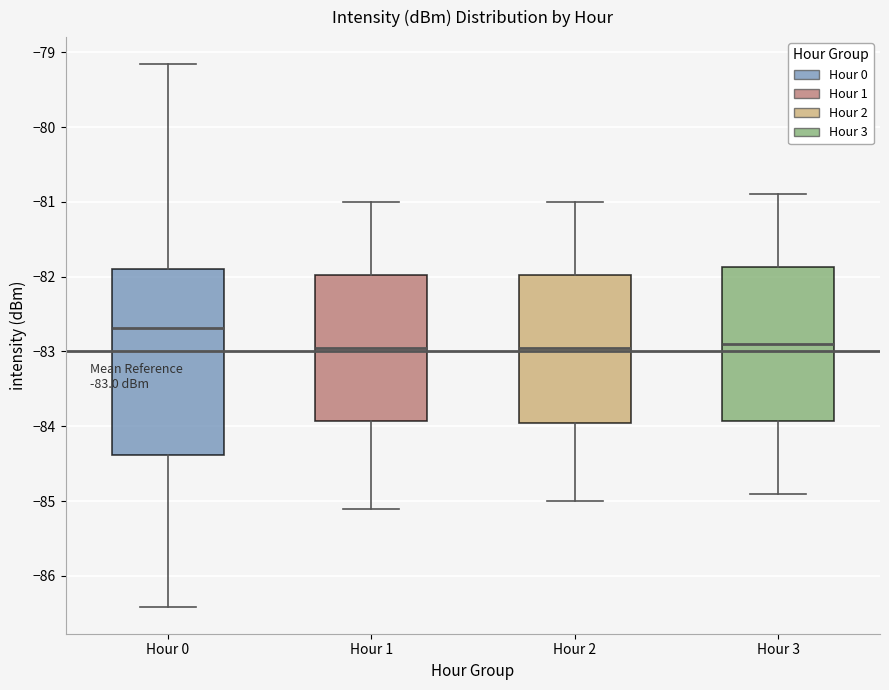

Comparing the boxes themselves (not the whiskers), which one is the tallest?

Hour 0